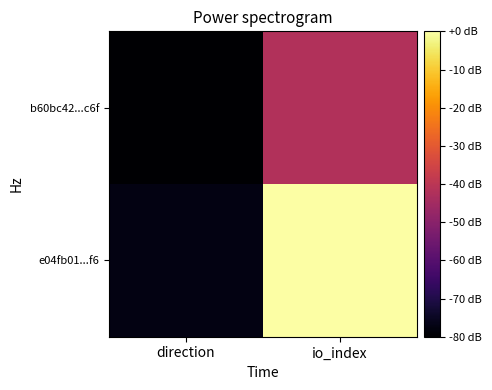

List the series in order of their peak value, lowest first.

b60bc42...c6f, e04fb01...f6